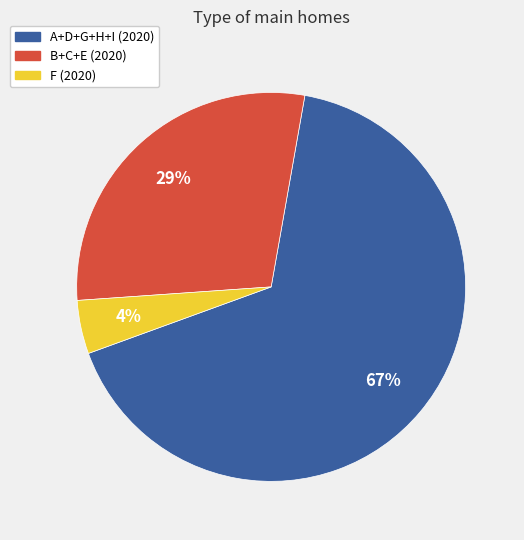

To the nearest percent, what is the average slice percentage?

33%